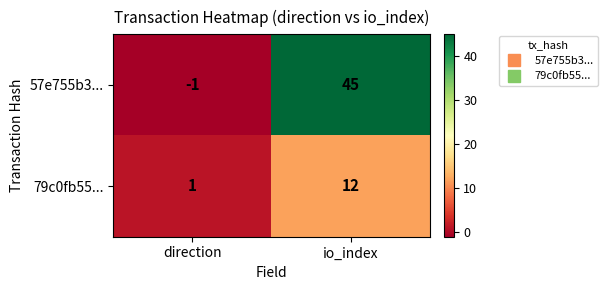

The 79c0fb55... series shows 1 at direction. True or false?

True